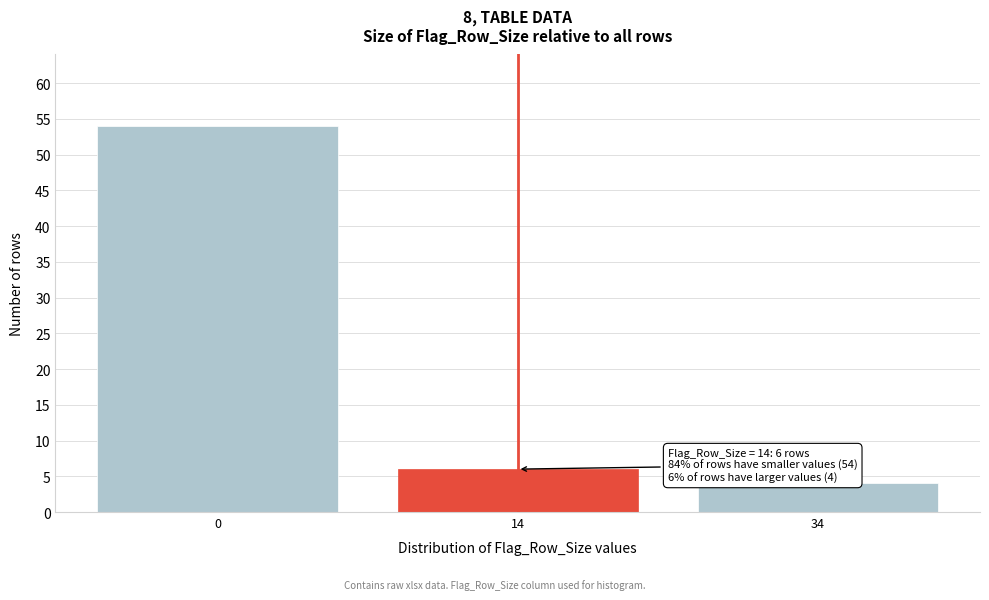

Reading left to right, extract all data points from this chart.

0=54	14=6	34=4